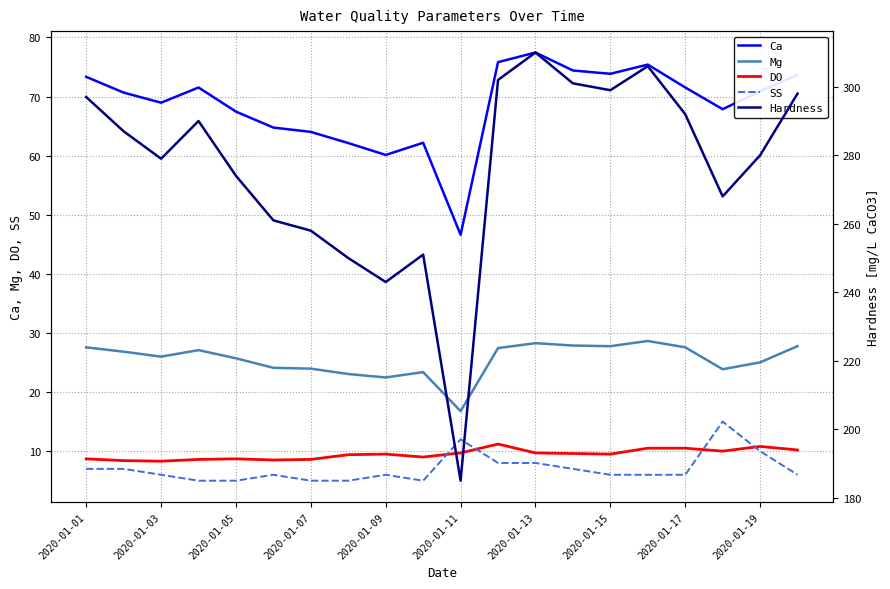

Does the chart have visible grid lines?

Yes